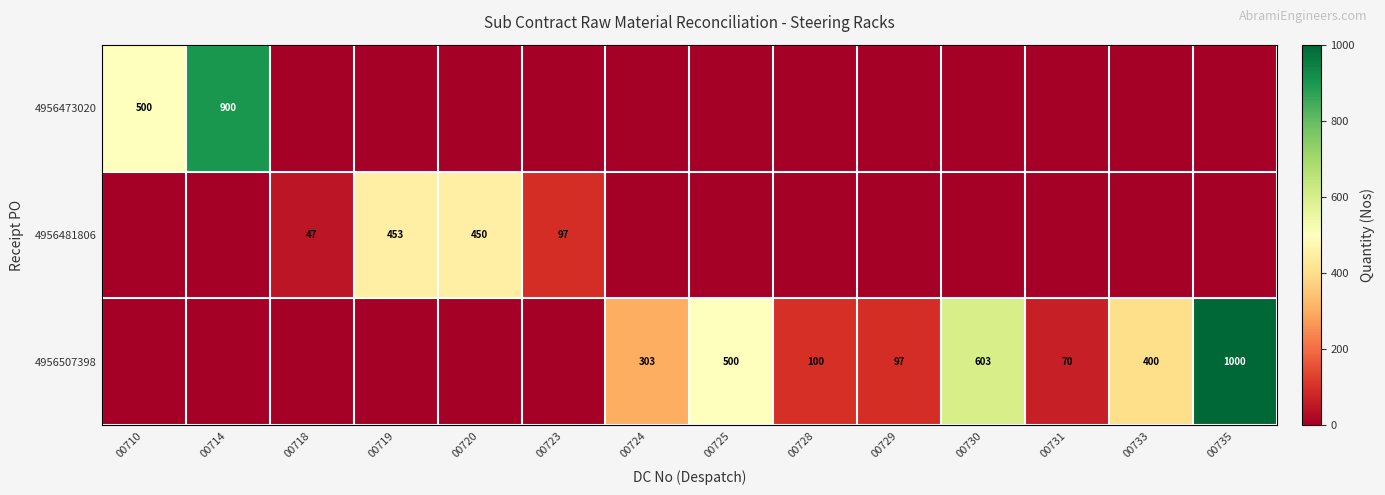

At how many categories does at least one series exceed 453?

5